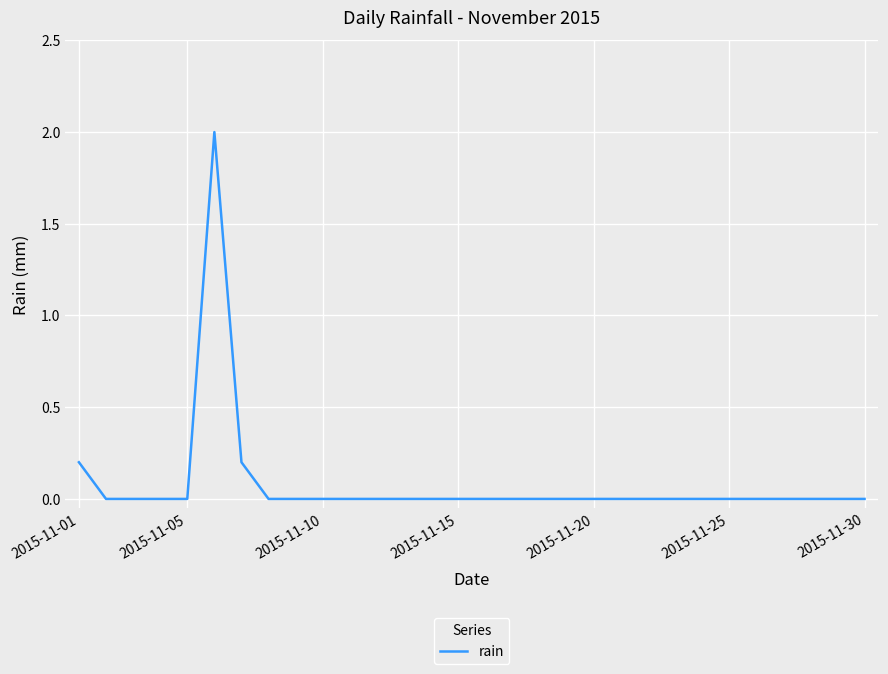

What is the maximum value shown in the chart?

2.0